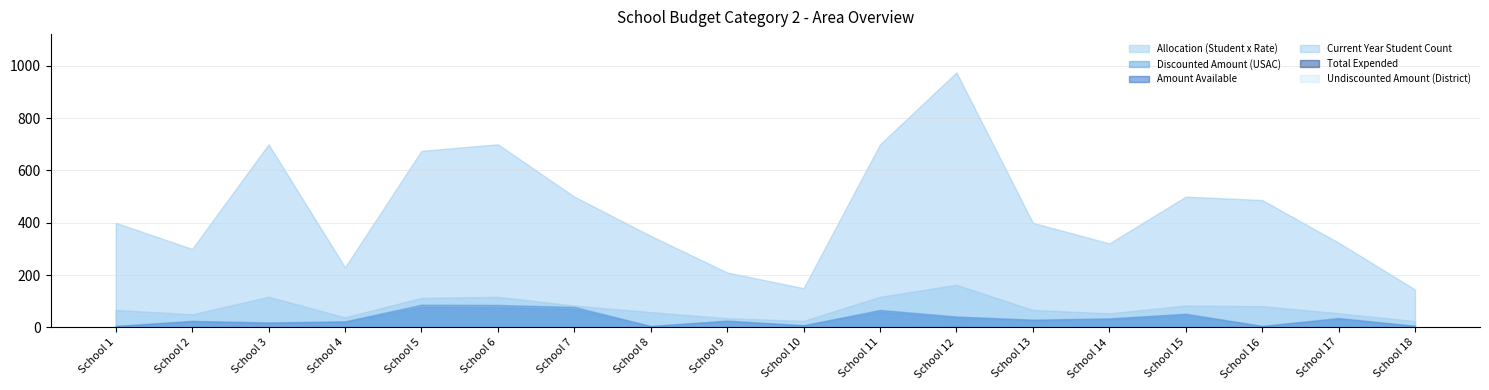

How many intersections are there between Discounted Amount (USAC) and Total Expended?

10